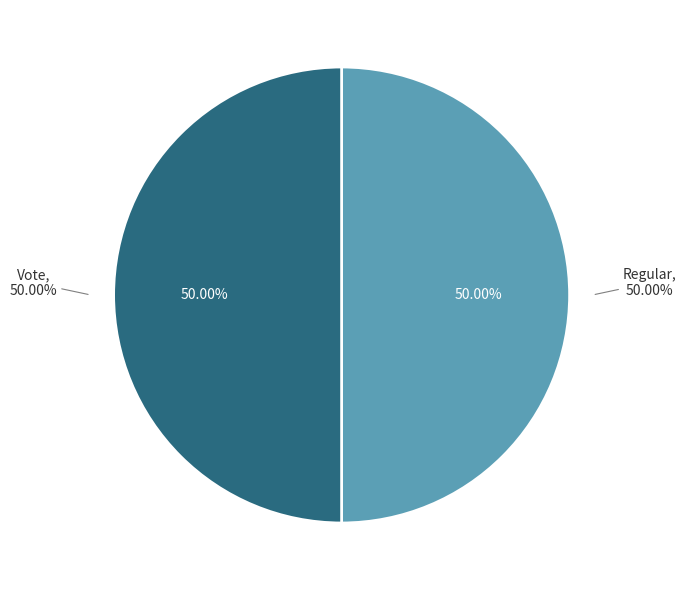

Is Vote (io_index=2) the majority of the pie?

Yes